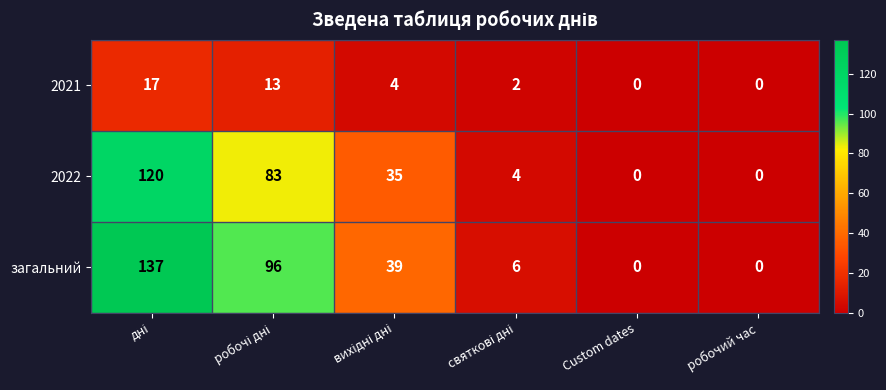

Reading right to left, transcribe all the data shown in this chart.

2021: 0	0	2	4	13	17
2022: 0	0	4	35	83	120
загальний: 0	0	6	39	96	137